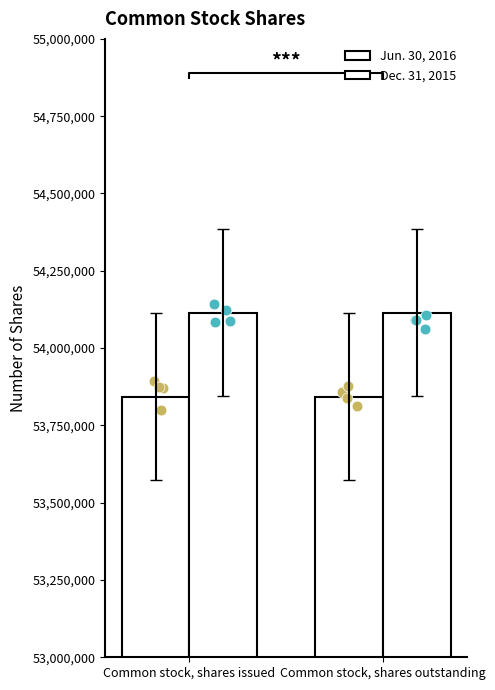

At which category is the sum across all series the highest?

Common stock, shares issued